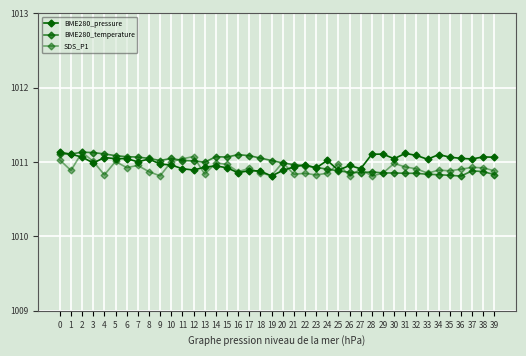

How many distinct data groups are displayed?

3